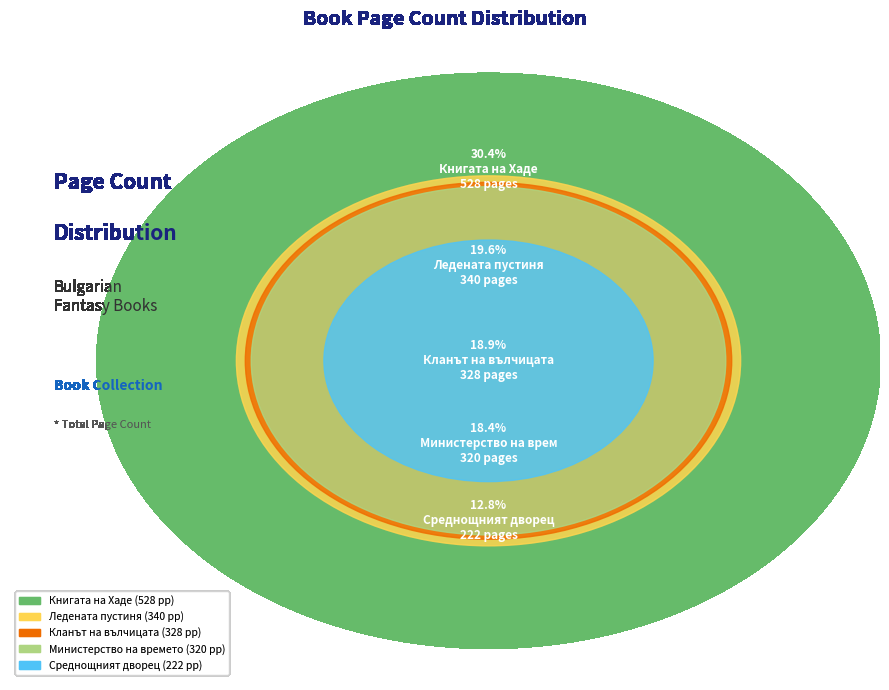

To the nearest percent, what is the combined percentage of Ледената пустиня
(9441) and Кланът на вълчицата
(8430)?

38%